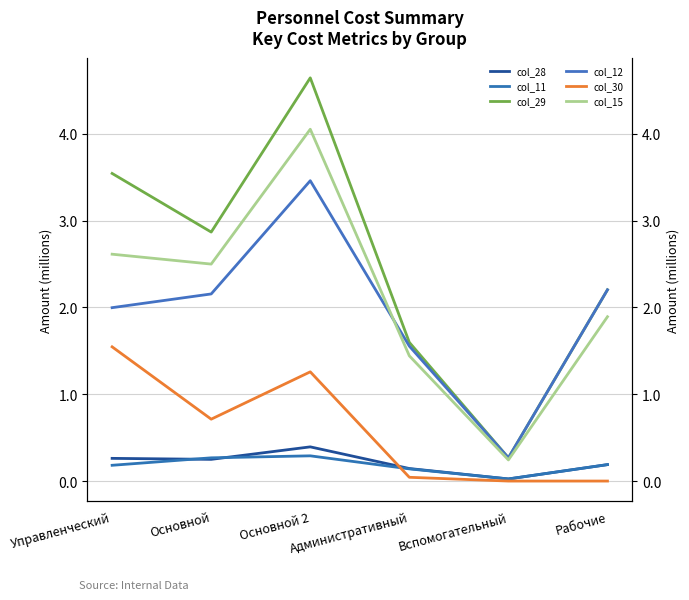

Rank the series at Вспомогательный from highest to lowest value.

col_29, col_12, col_15, col_28, col_11, col_30